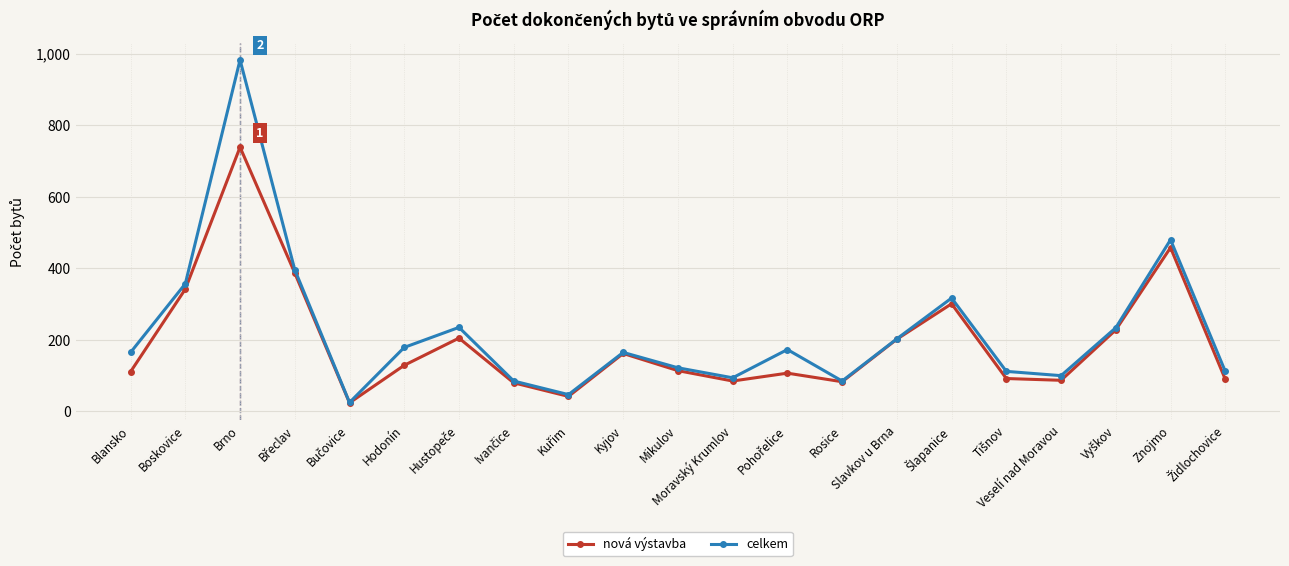

Which category has the highest value across all series?

Brno